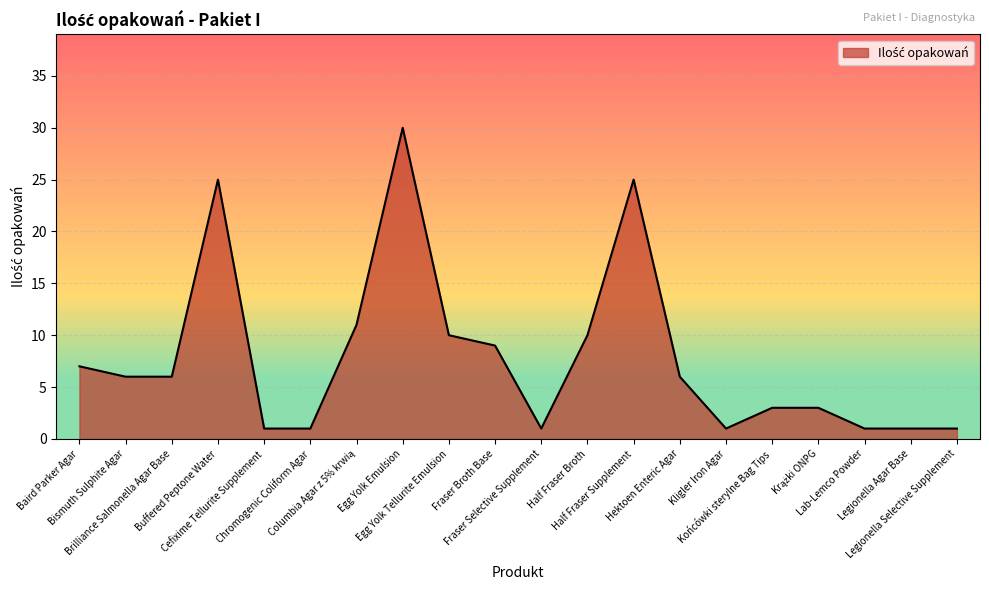

What is the change in value from Brilliance Salmonella Agar Base to Egg Yolk Tellurite Emulsion?

+4